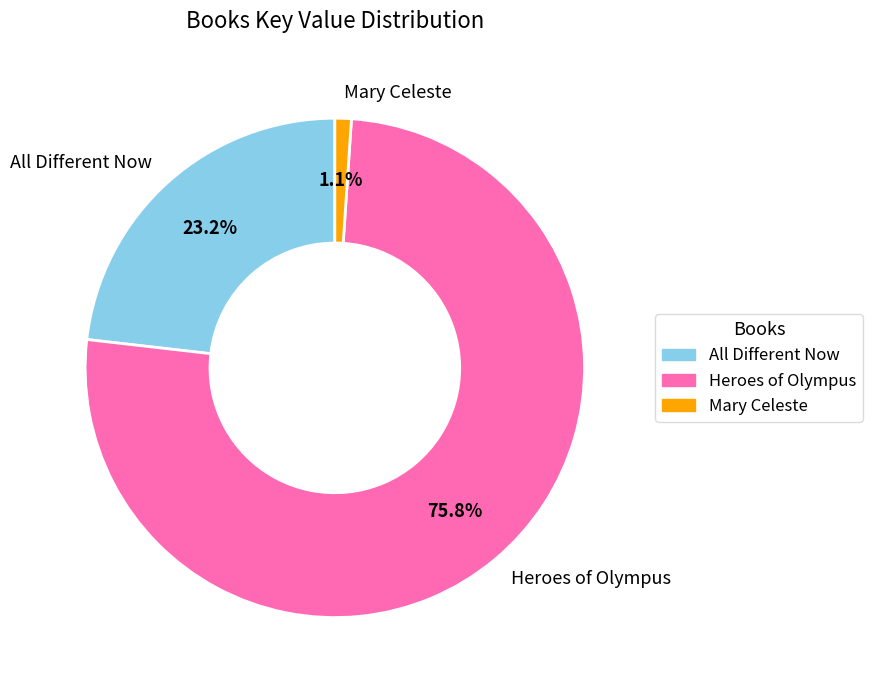

Do Mary Celeste and All Different Now together represent more than half of the pie?

No